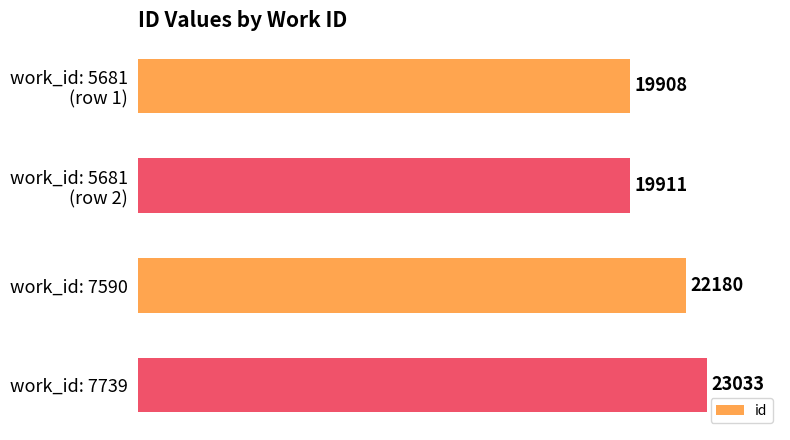

How many series are shown in this chart?

1